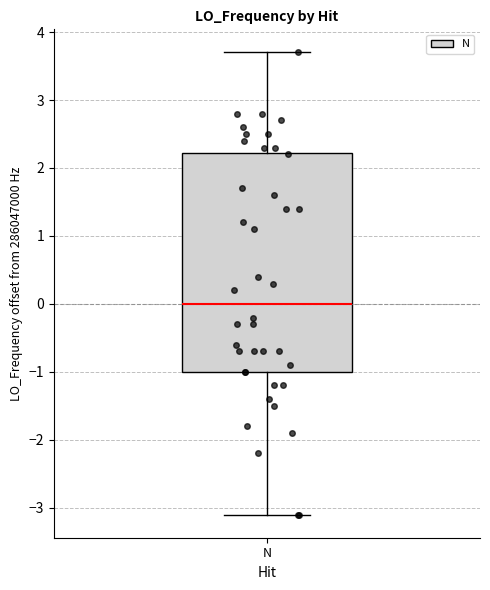

Where does the median line of the box for N sit on the y-axis? The values are not printed on the chart, so give them approximately, as read against the axis.

0.0